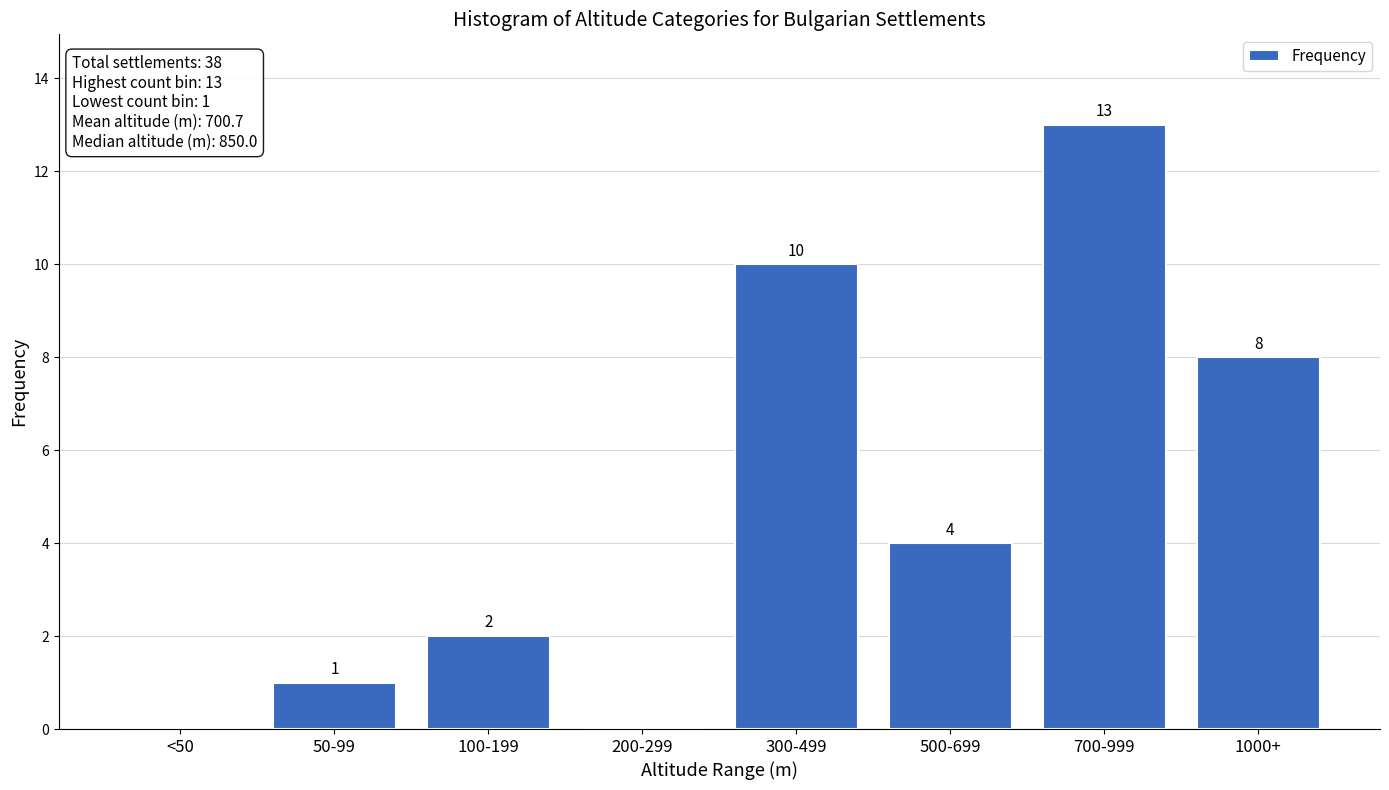

Reading left to right, extract all data points from this chart.

<50=0	50-99=1	100-199=2	200-299=0	300-499=10	500-699=4	700-999=13	1000+=8